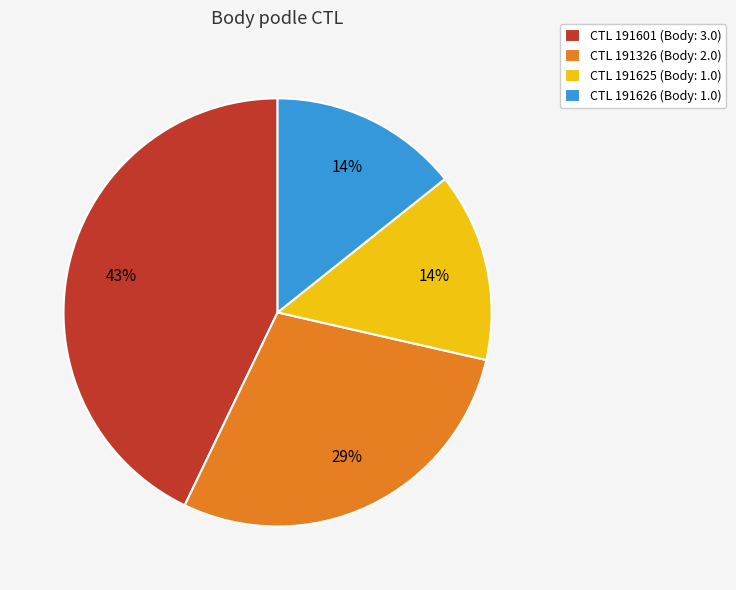

Is there a majority slice in this chart?

No